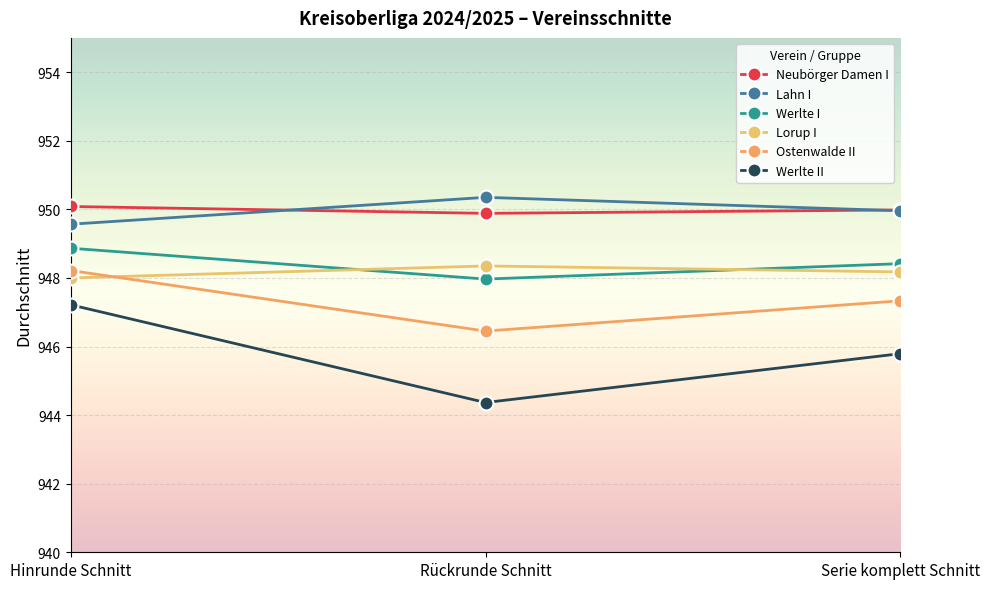

What is the total value across all series at Serie komplett Schnitt?

5689.7